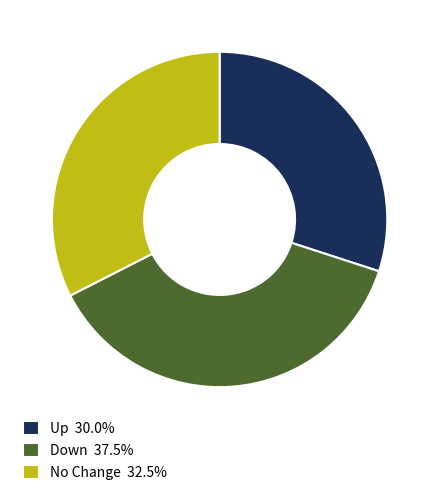

Does Down 37.5% account for over 50% of the chart?

No